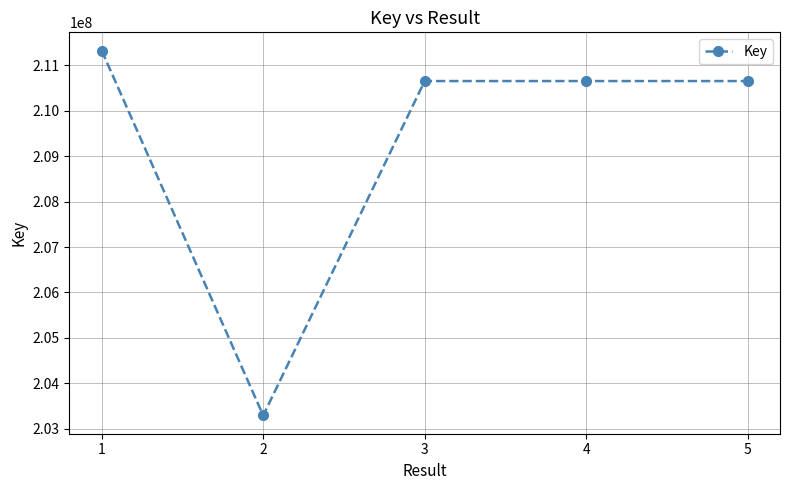

At which category does the chart reach its minimum across all series?

2